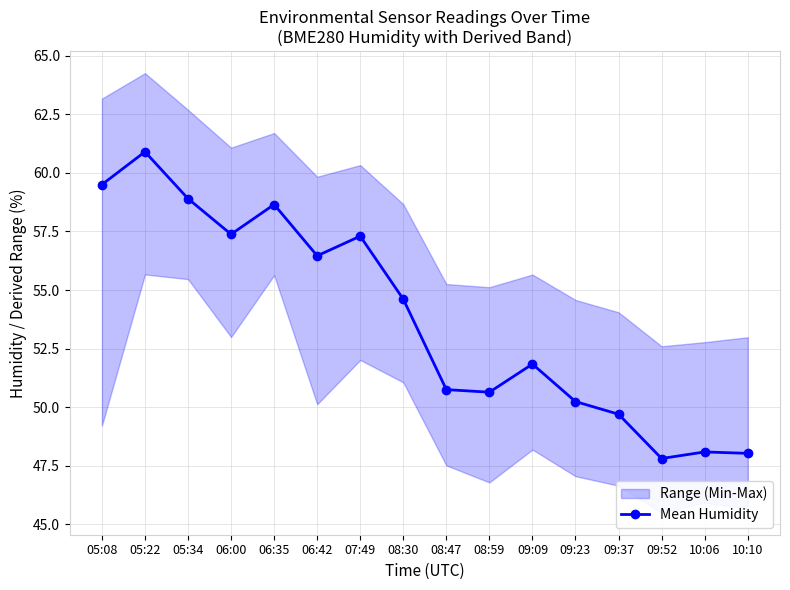

What is the difference between the values at 06:00 and 10:10?

9.4